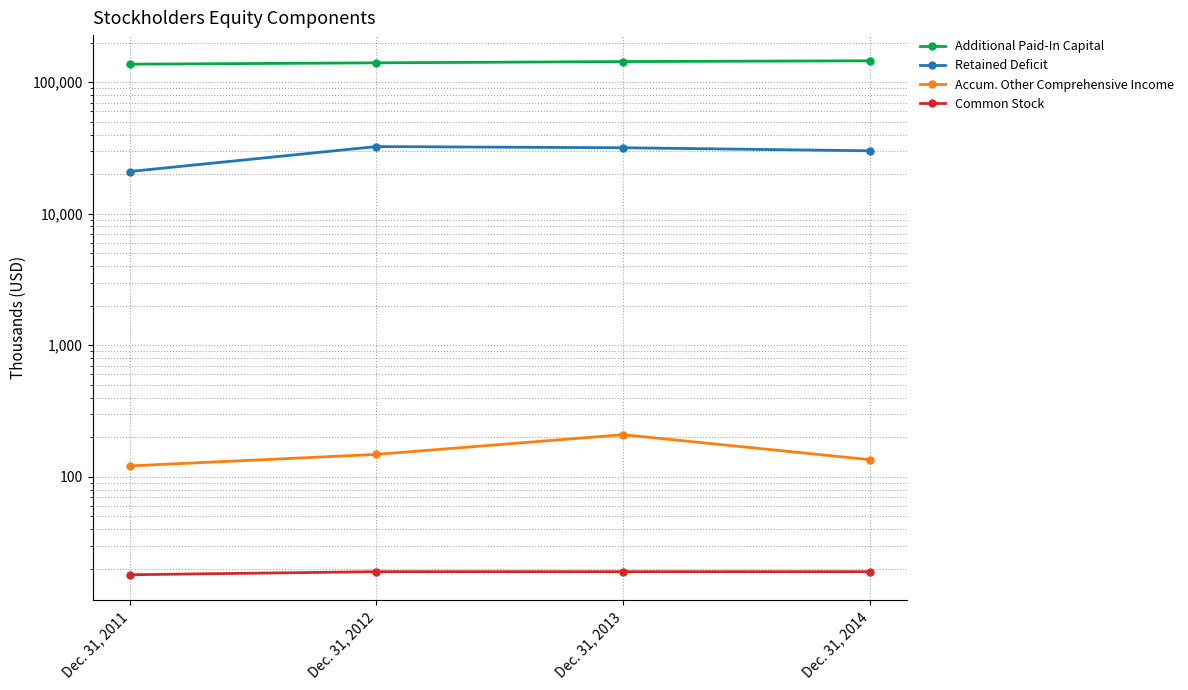

The Accum. Other Comprehensive Income series shows 121 at Dec. 31, 2011. True or false?

True